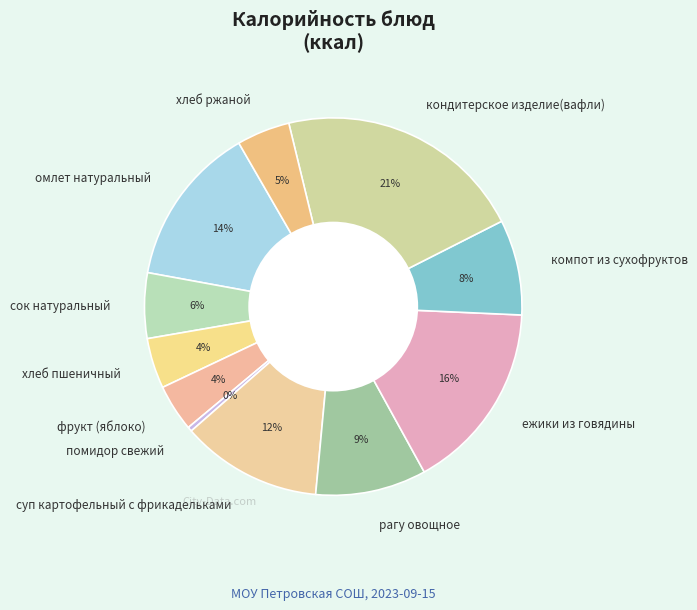

Is it true that суп картофельный с фрикадельками is 12% of the pie?

True